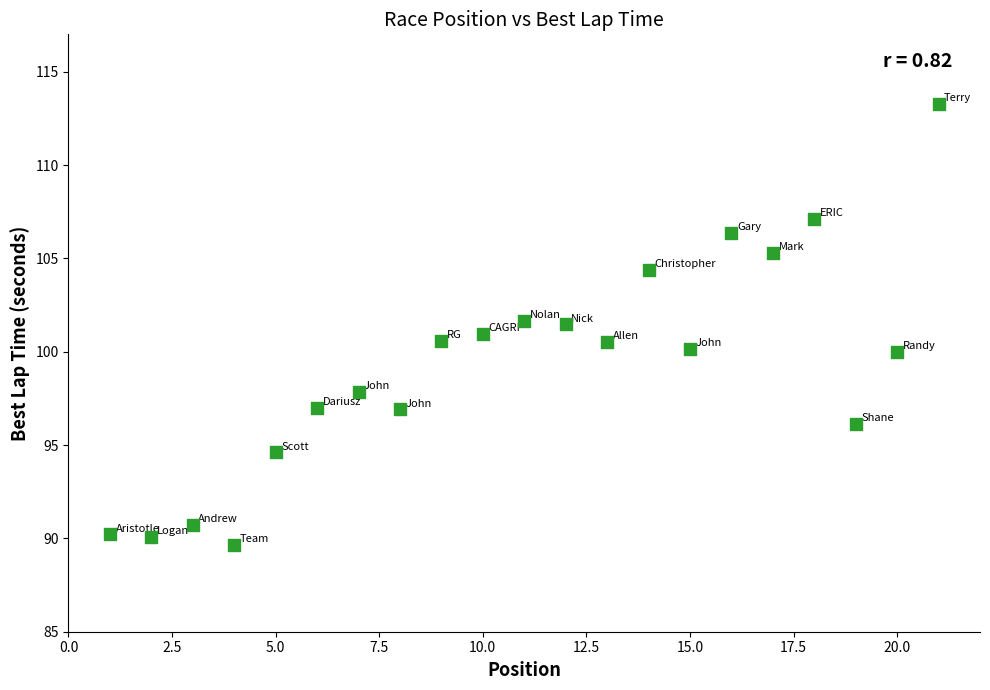

What is the range of X values (max minus min)?

20.0